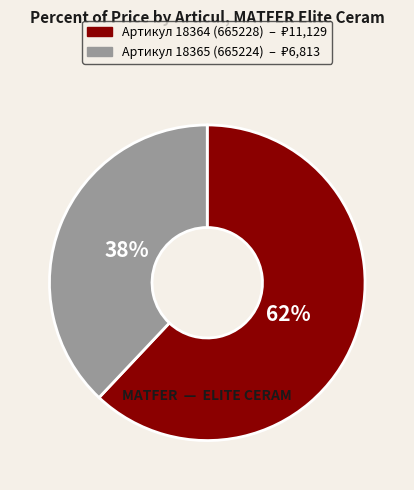

Does any single category account for the majority?

Yes